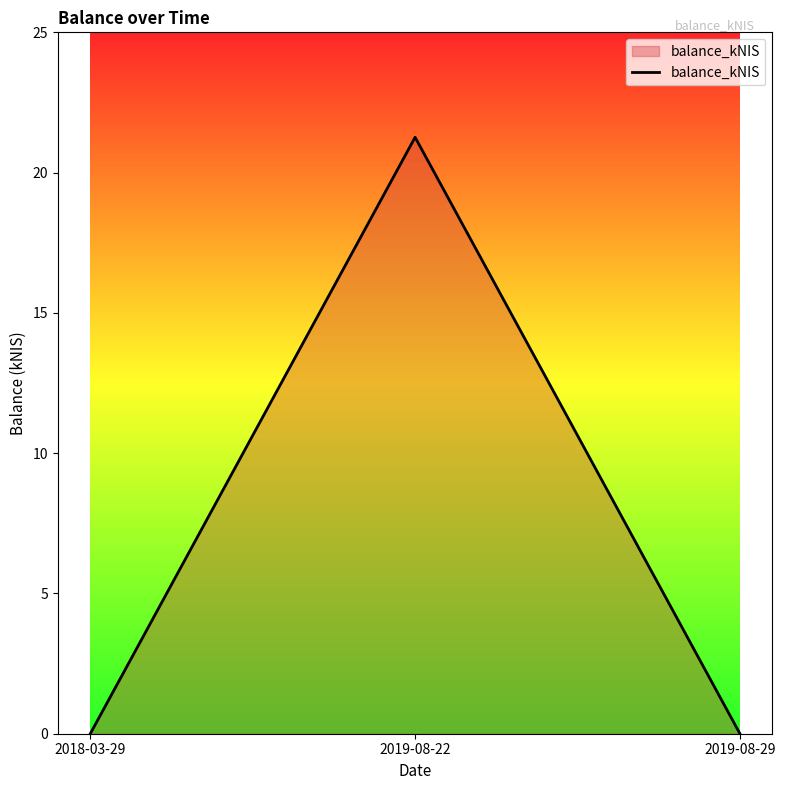

The value at 2019-08-29 is 0.0. True or false?

True